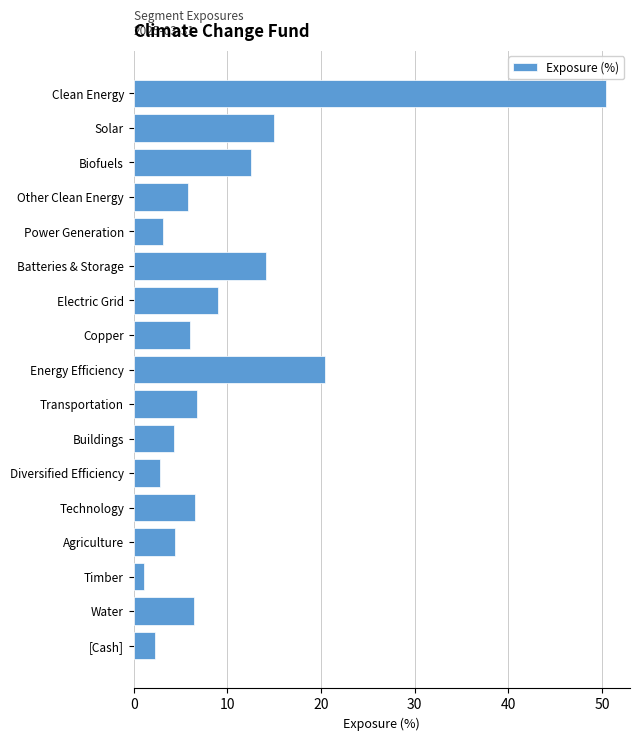

What is the difference between the maximum and minimum values?

49.4